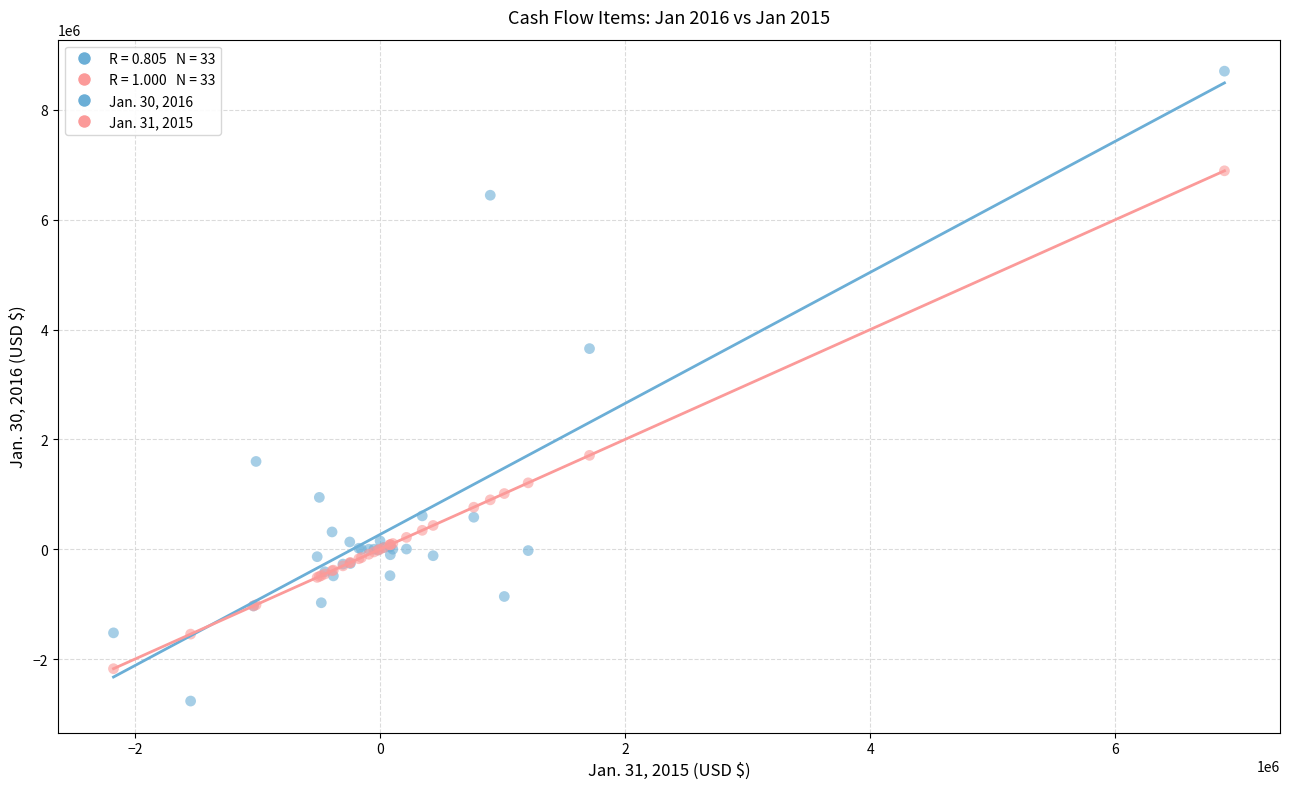

Which series has the largest Y range (max minus min)?

Jan. 30, 2016